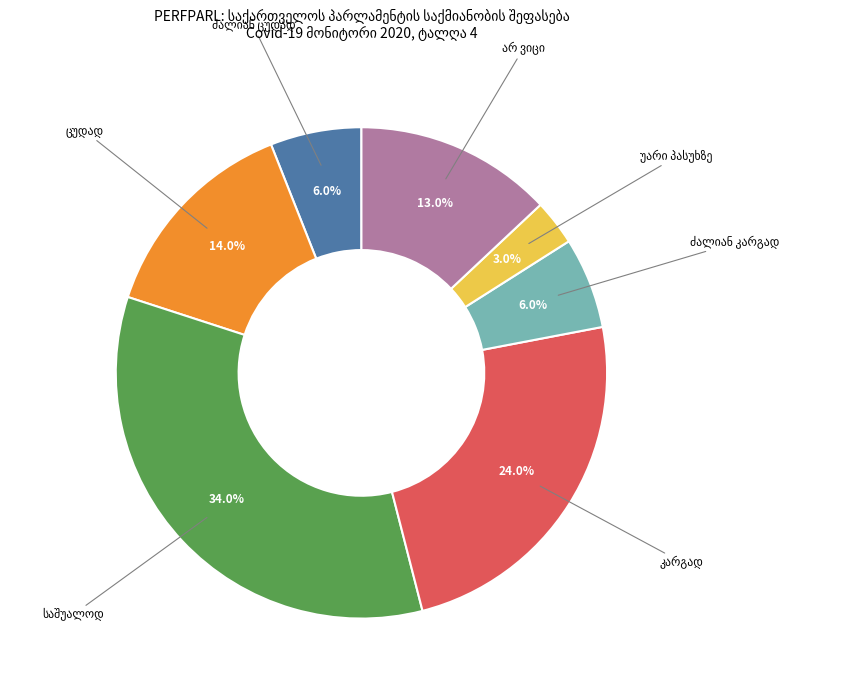

Is there any slice that represents more than half of the pie?

No